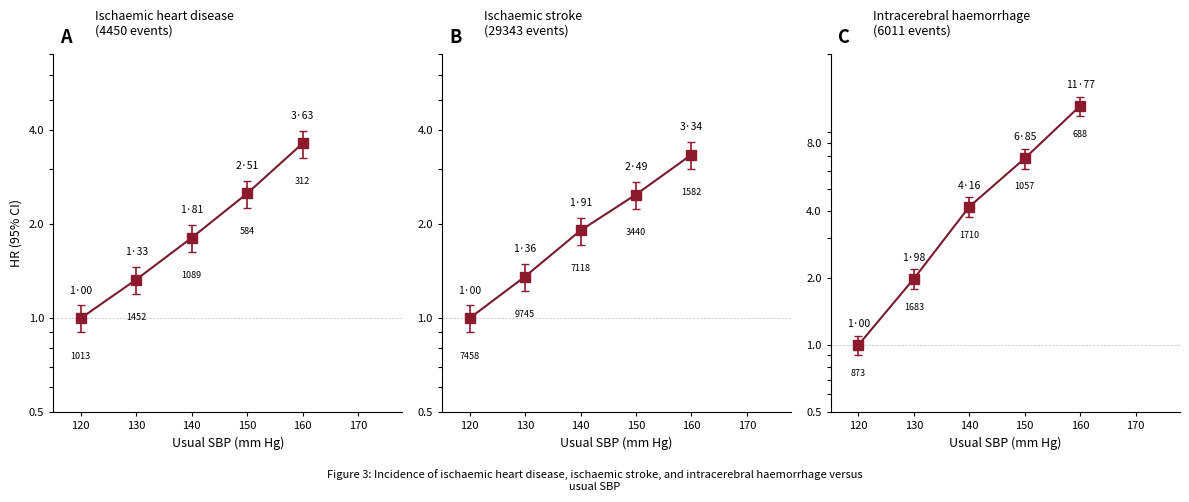

What is the difference between the second highest and second lowest values in the Ischaemic heart disease series?

1.2